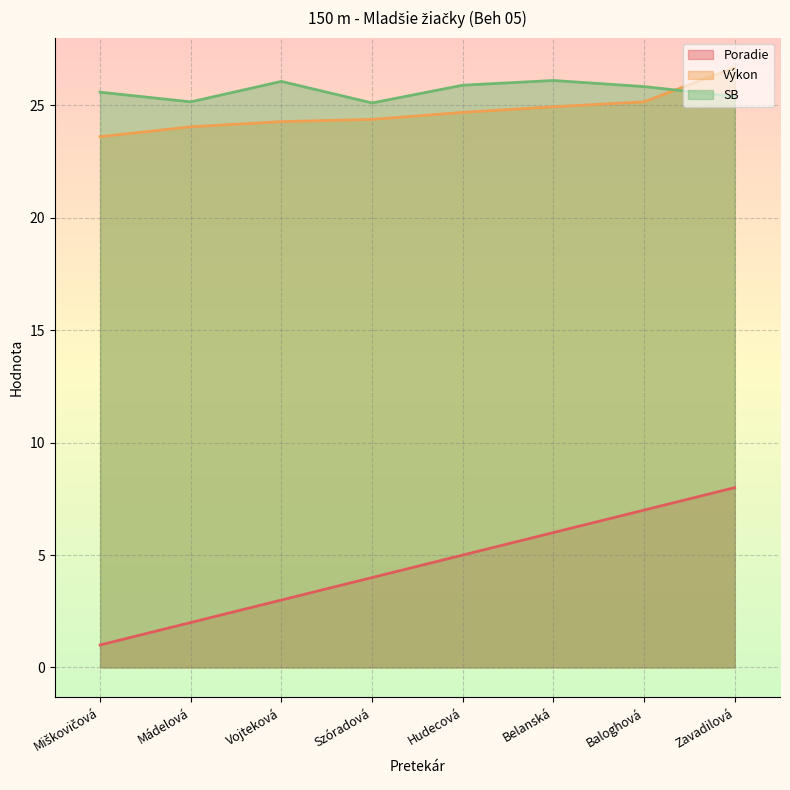

What is the total value across all series at Mádelová?

51.2